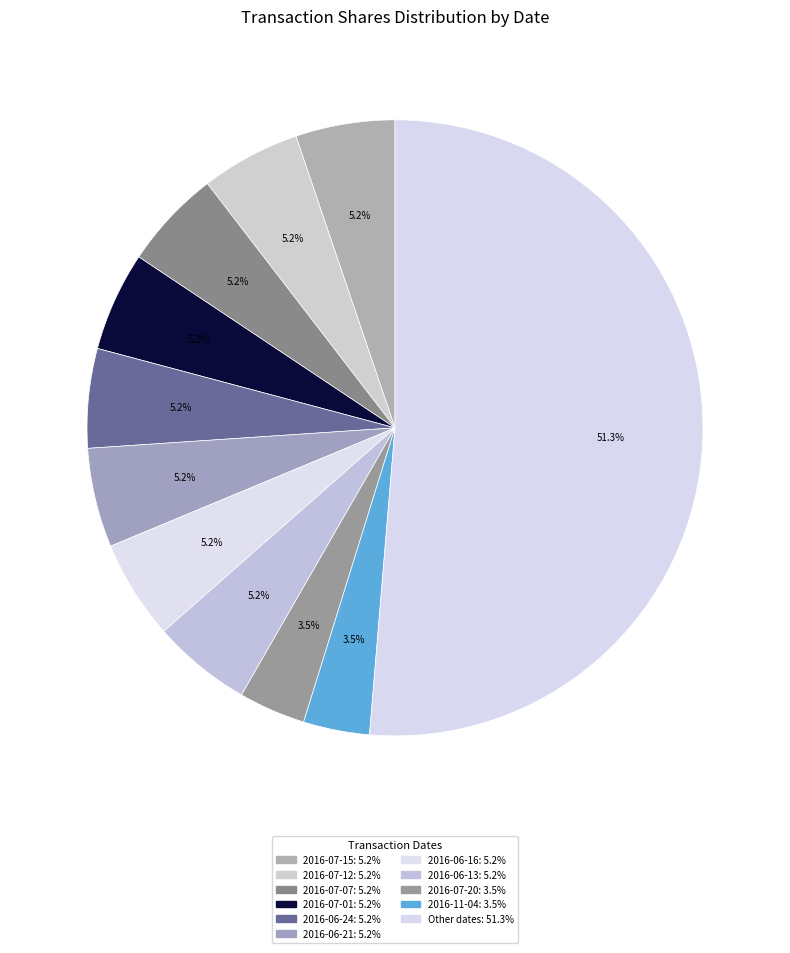

How many segments does this pie chart have?

11